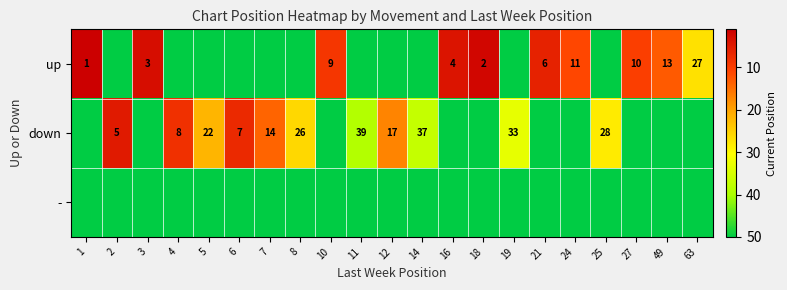

Is the value of up at 63 greater than the value of down at 14?

No